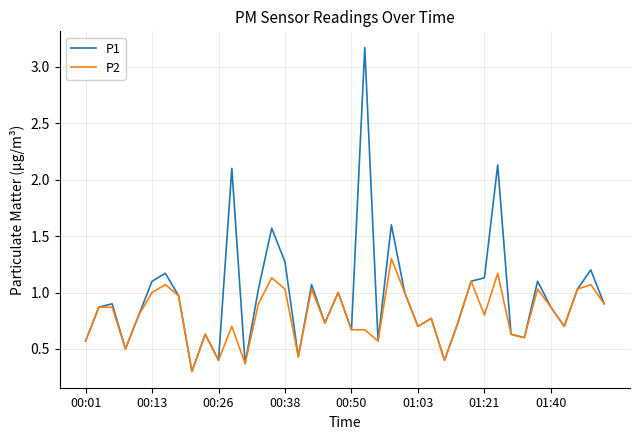

Which series has the largest range (max minus min)?

P1